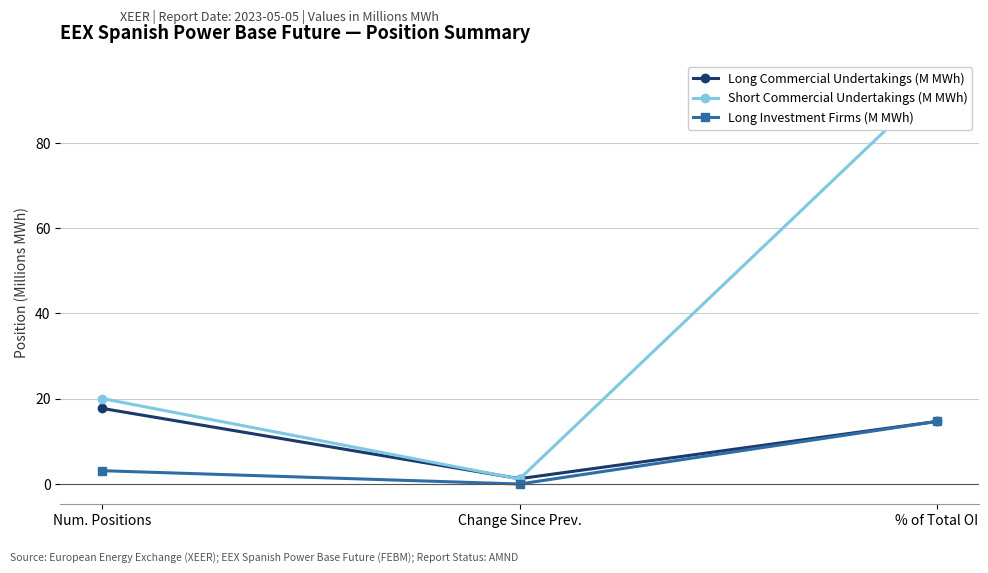

Count the number of data series in this chart.

3